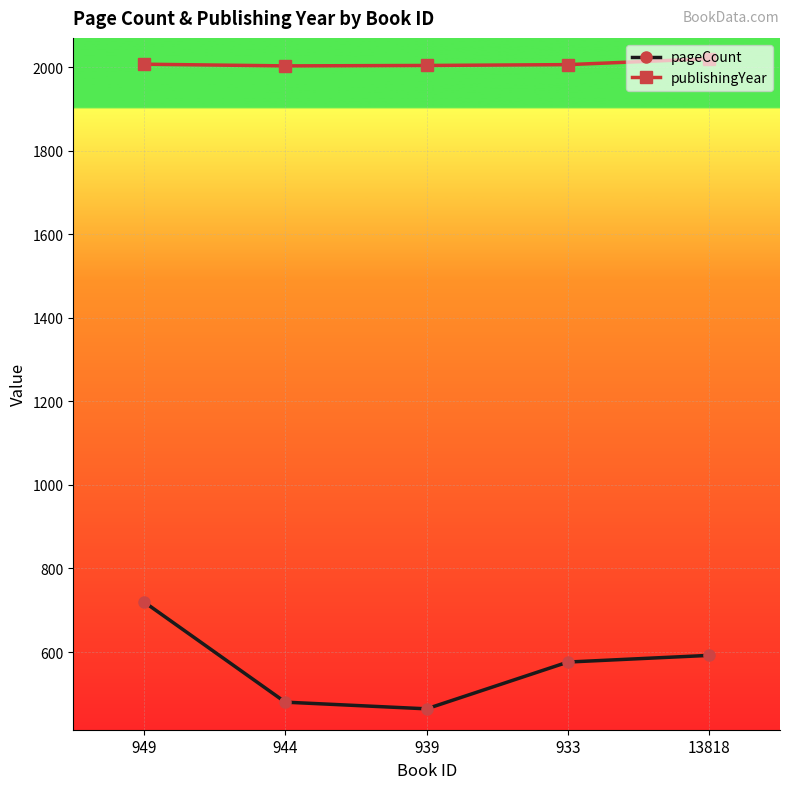

True or false: publishingYear and pageCount cross at least once.

False